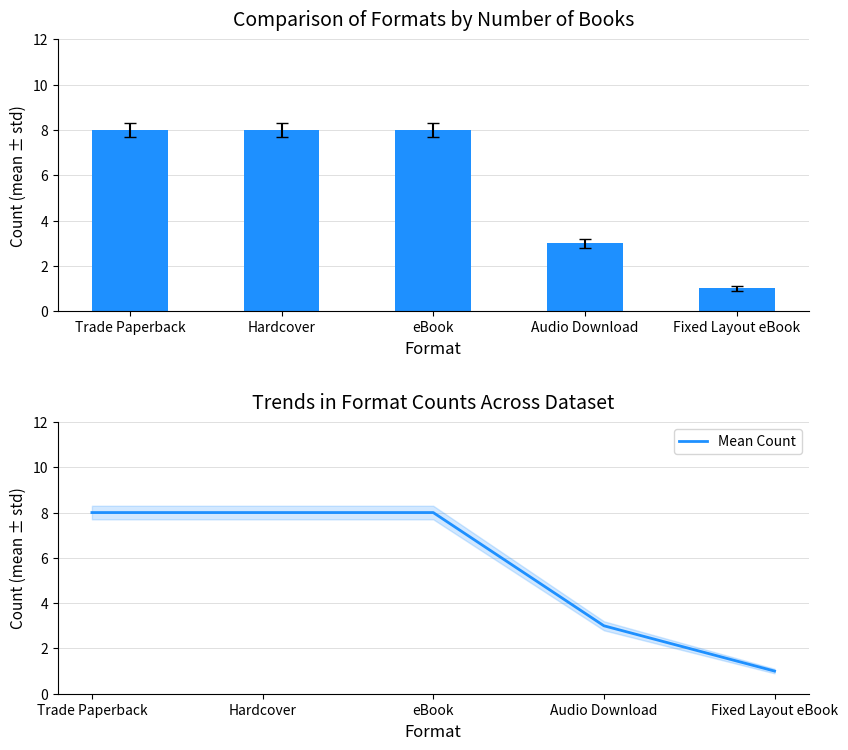

Does the chart contain any negative values?

No